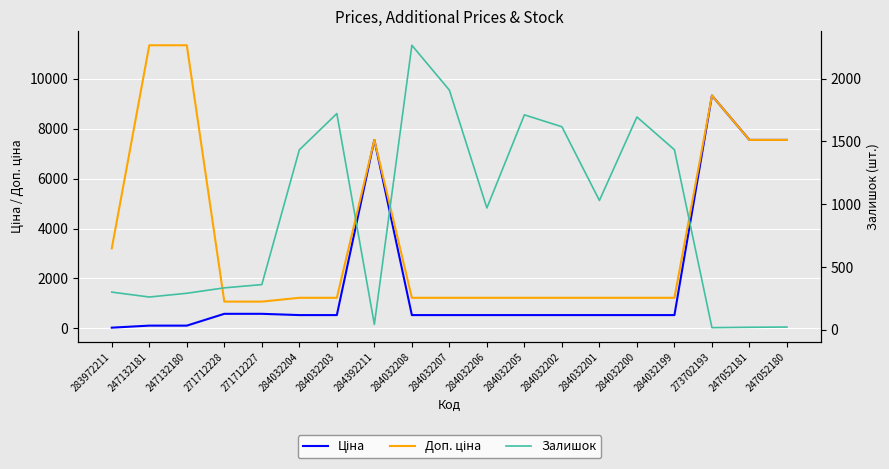

What is the highest value of the Ціна series?

9321.4